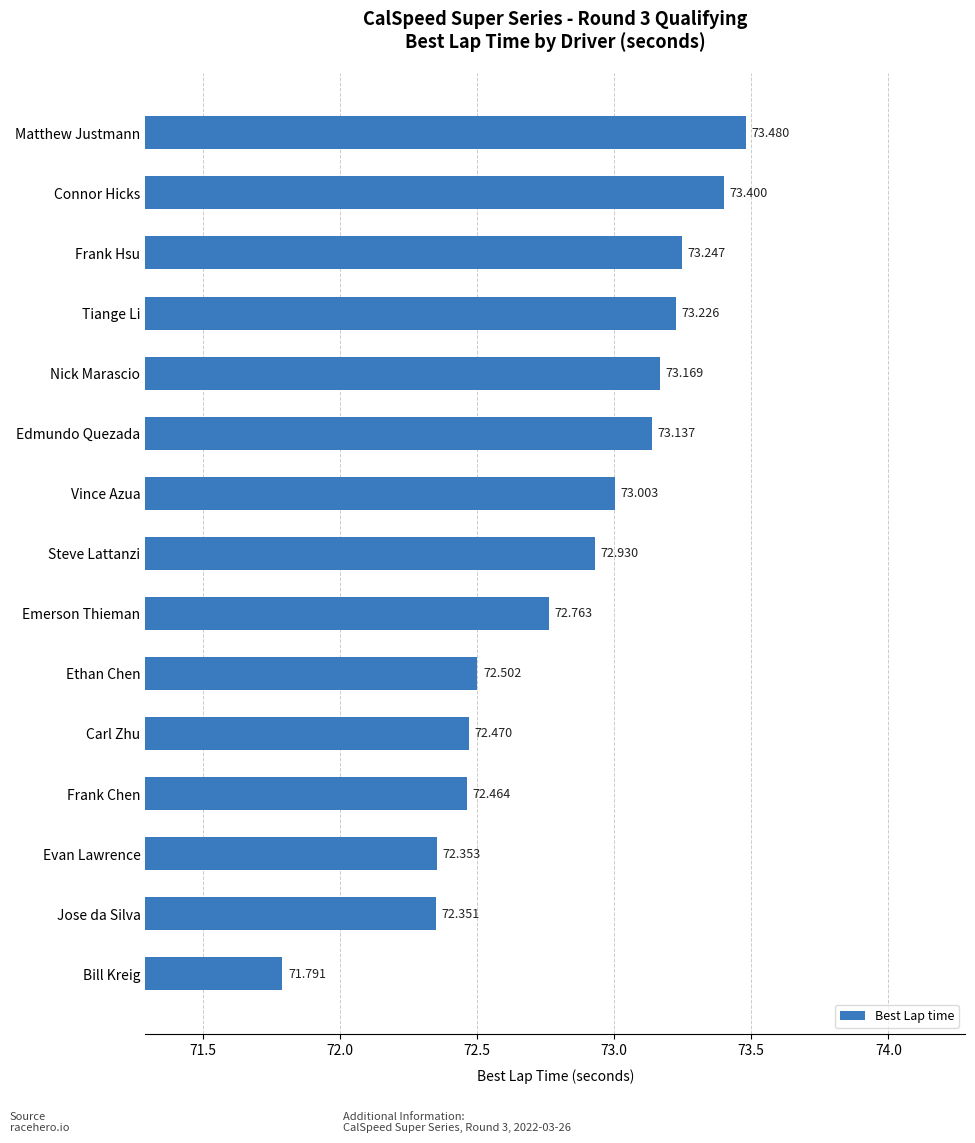

Which has a higher value, Tiange Li or Connor Hicks?

Connor Hicks